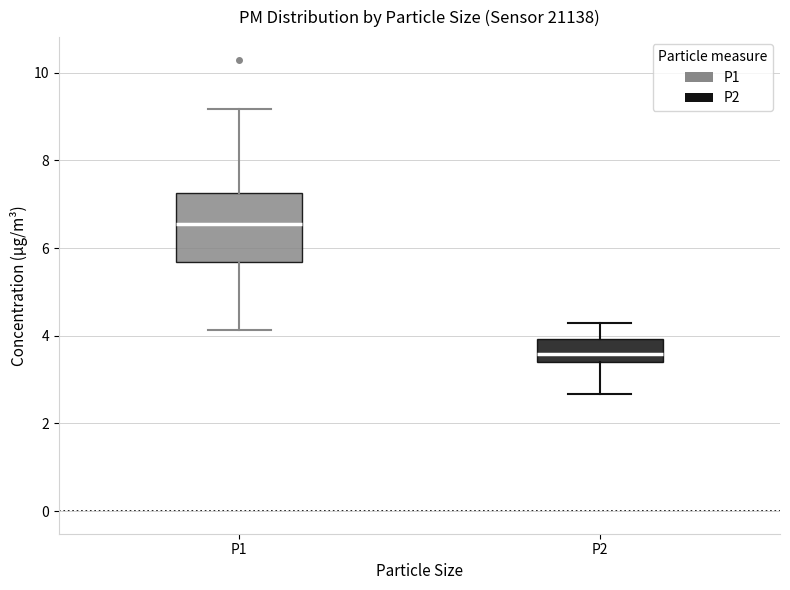

Reading left to right, read every box against the y-axis: the position of its median line, the range the box covers, and the ends of its whiskers. The values are not printed on the chart, so give them approximately, as read against the axis.

P1: median 6.6, box 5.6 to 7.2, whiskers 4.2 to 9.2
P2: median 3.6, box 3.4 to 4.0, whiskers 2.6 to 4.4